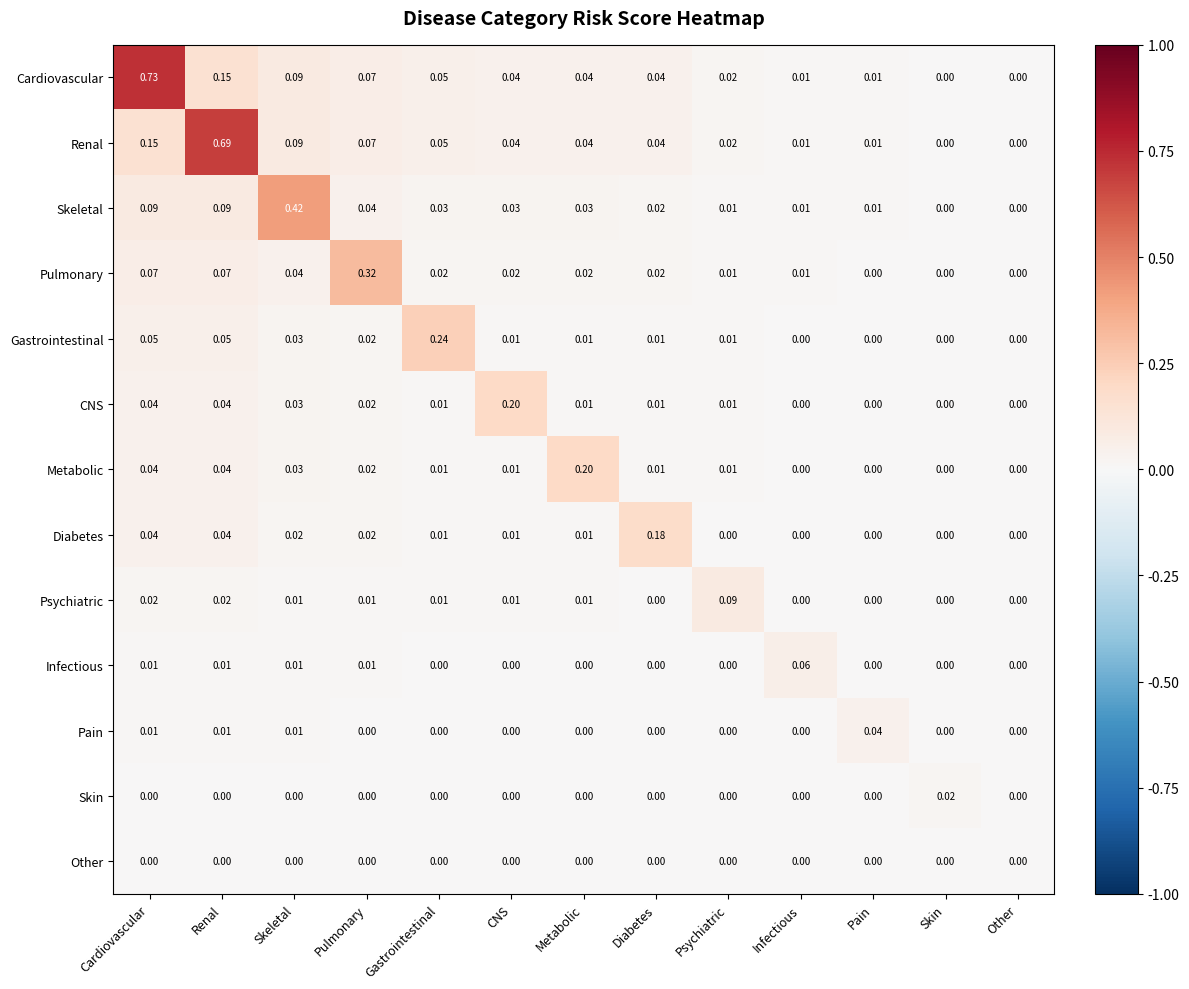

Which series has the widest spread of values?

Cardiovascular